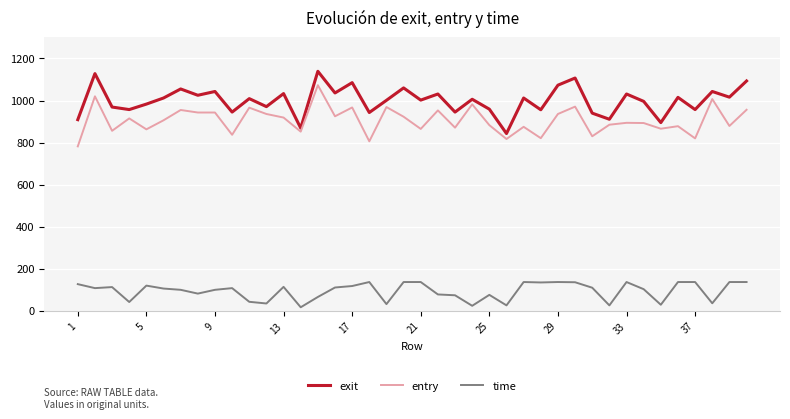

What is the minimum value for entry?

782